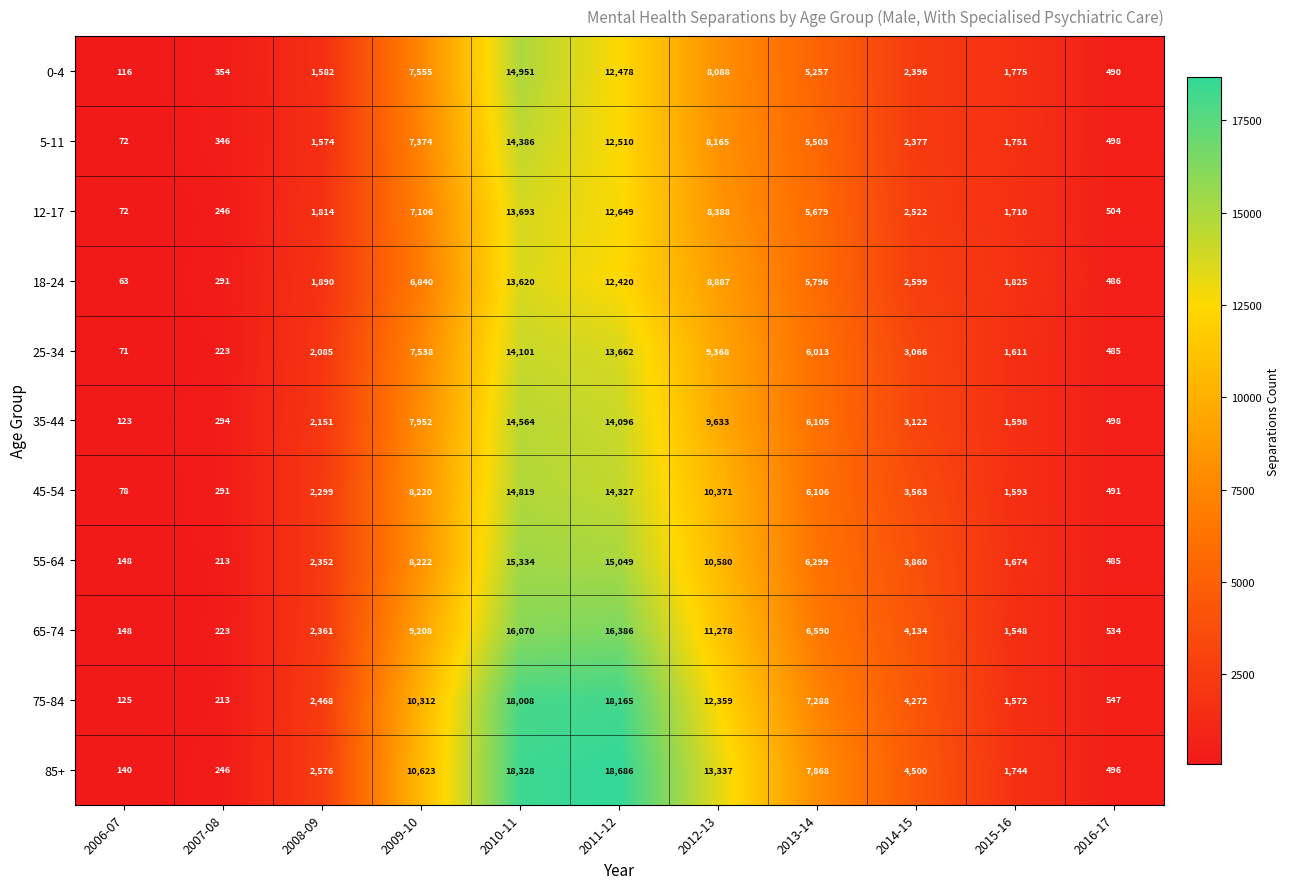

At which category does the chart reach its peak across all series?

2011-12